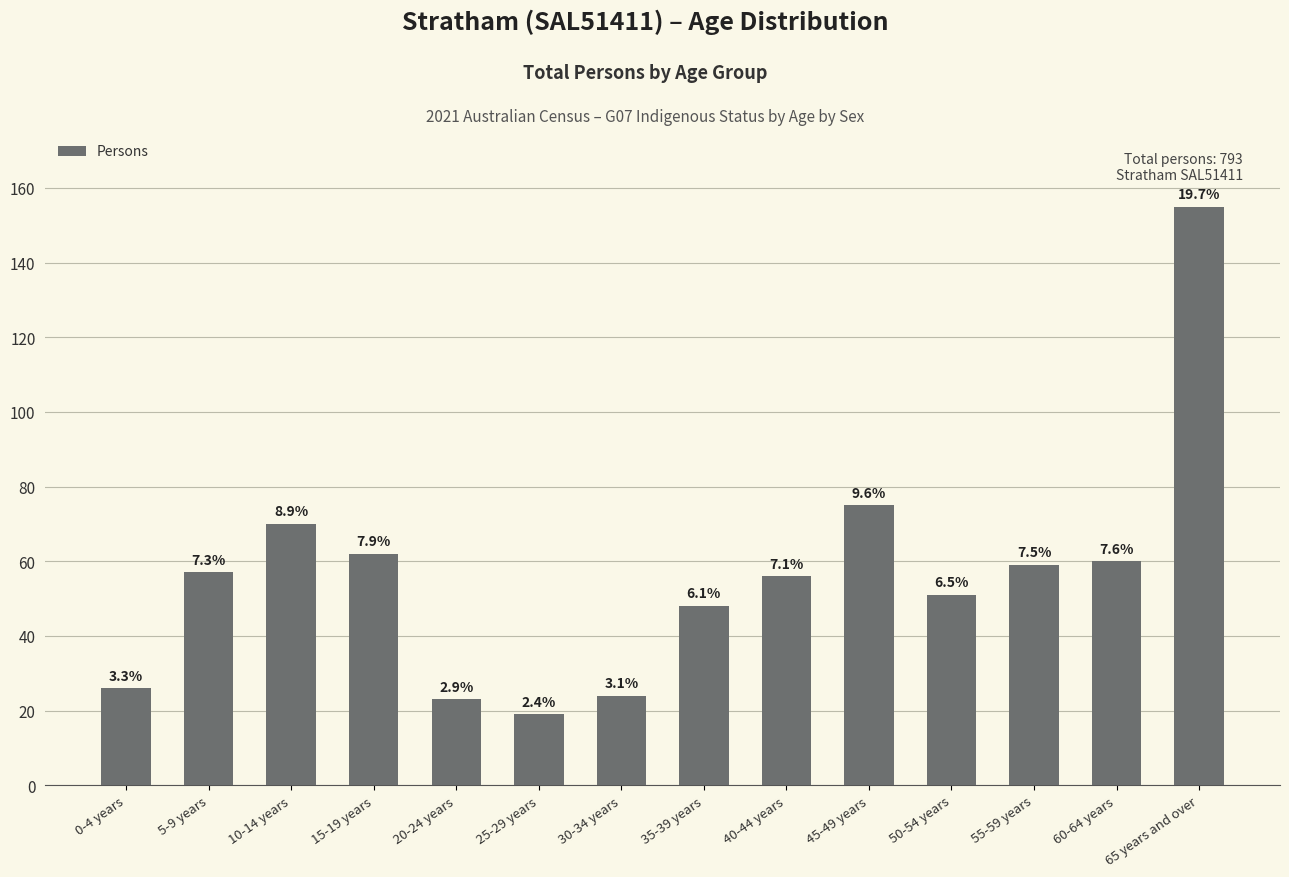

The chart shows a value of 75 at 45-49 years. True or false?

True